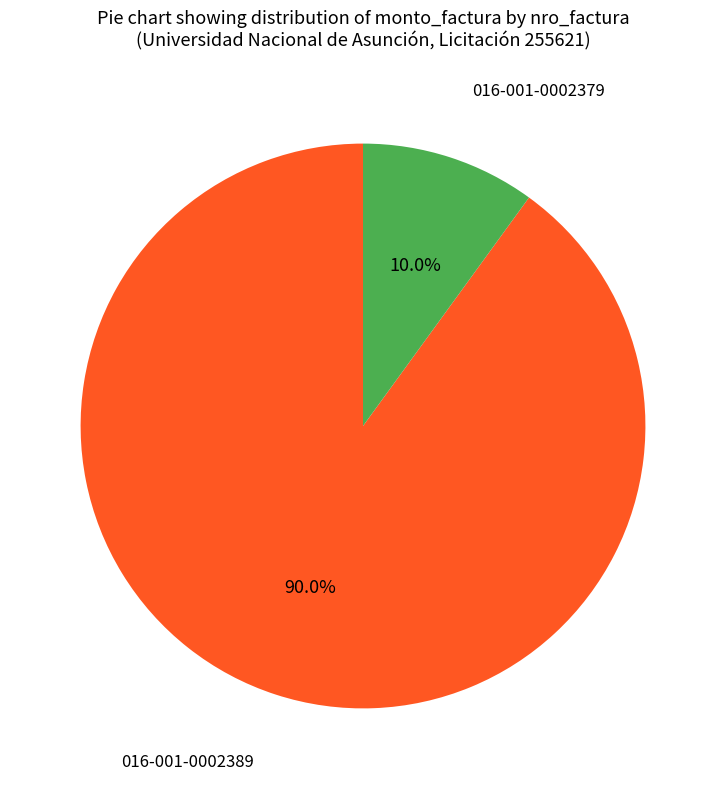

Is there any slice that represents more than half of the pie?

Yes